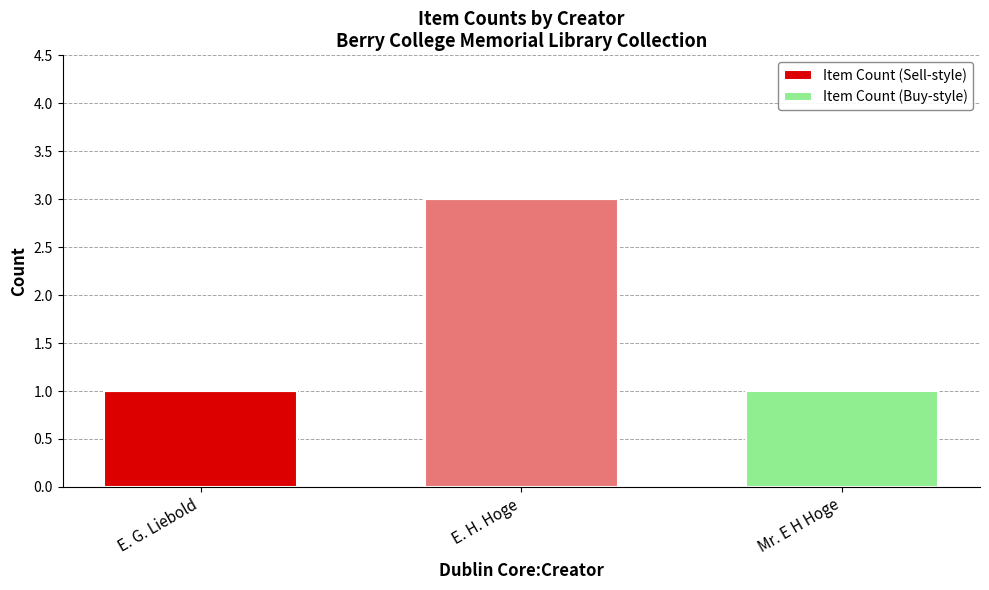

What value does the Item Count (Sell-style) series have at E. H. Hoge?

3